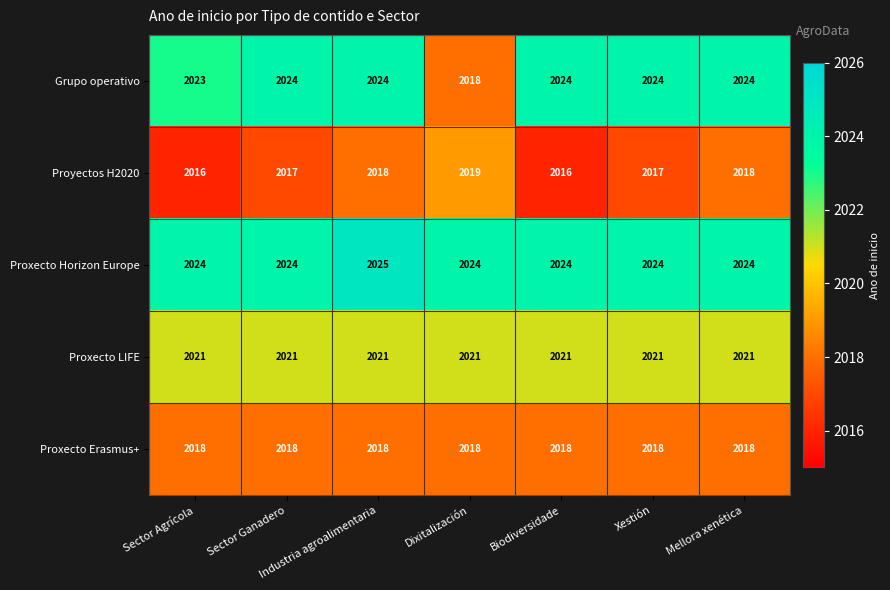

Rank the series by their maximum value, from highest to lowest.

Proxecto Horizon Europe, Grupo operativo, Proxecto LIFE, Proyectos H2020, Proxecto Erasmus+